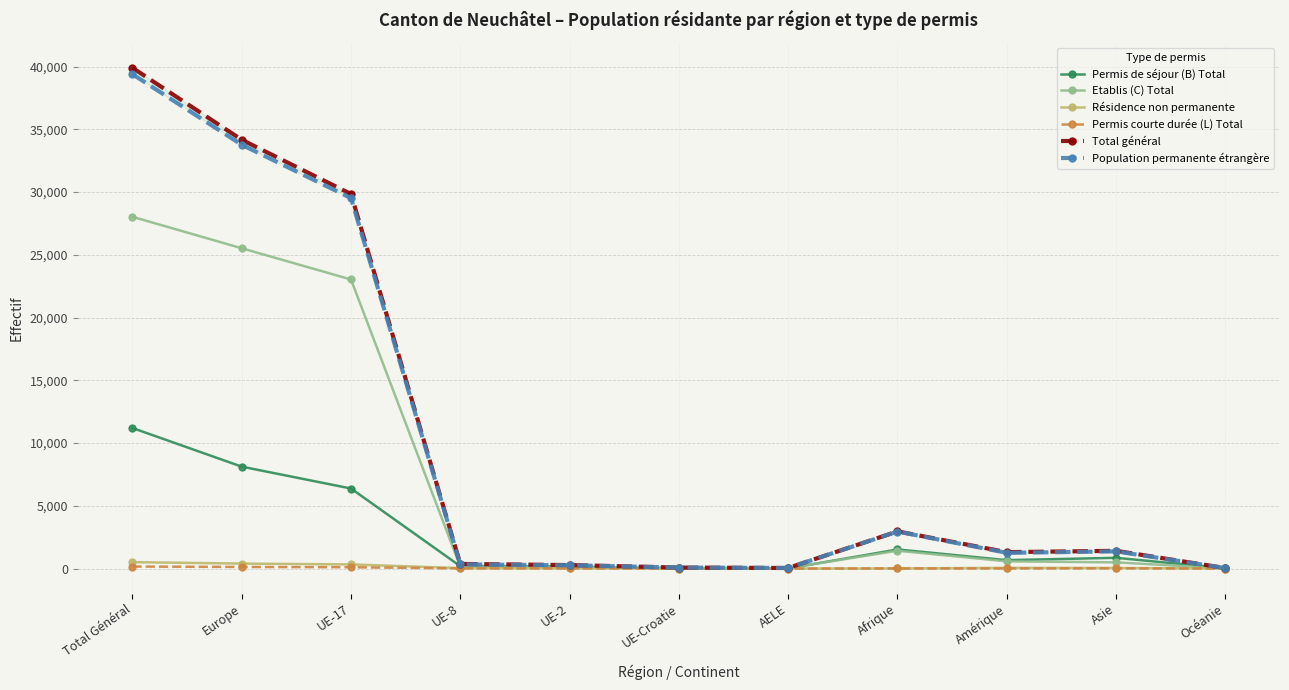

What is the value of the Population permanente étrangère point at the 4th from the left?

333